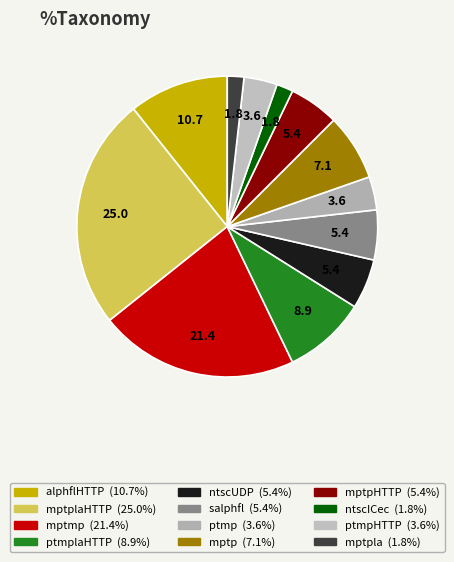

Count the number of slices in the pie.

12